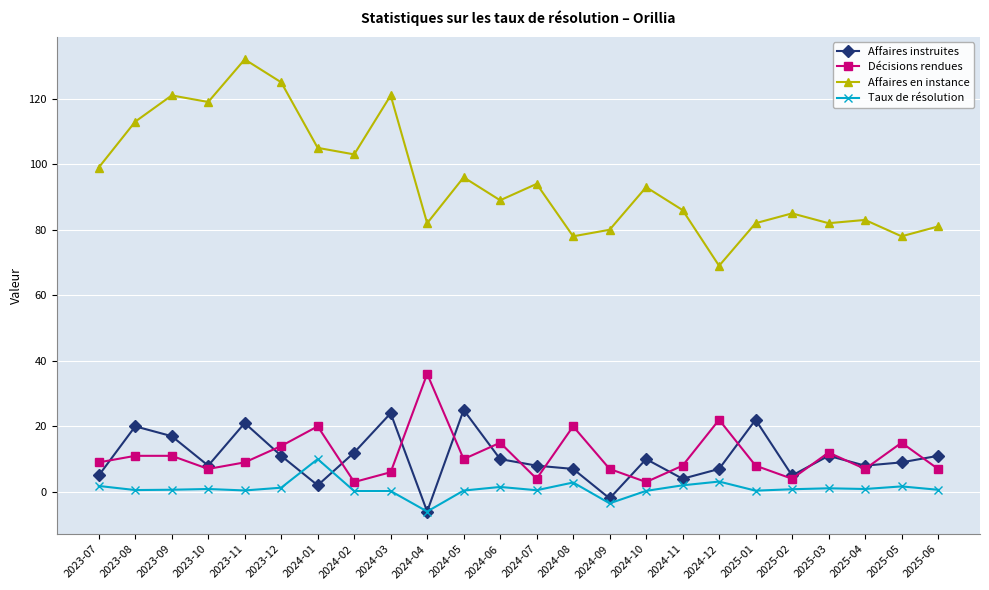

Rank the series by their maximum value, from highest to lowest.

Affaires en instance, Décisions rendues, Affaires instruites, Taux de résolution